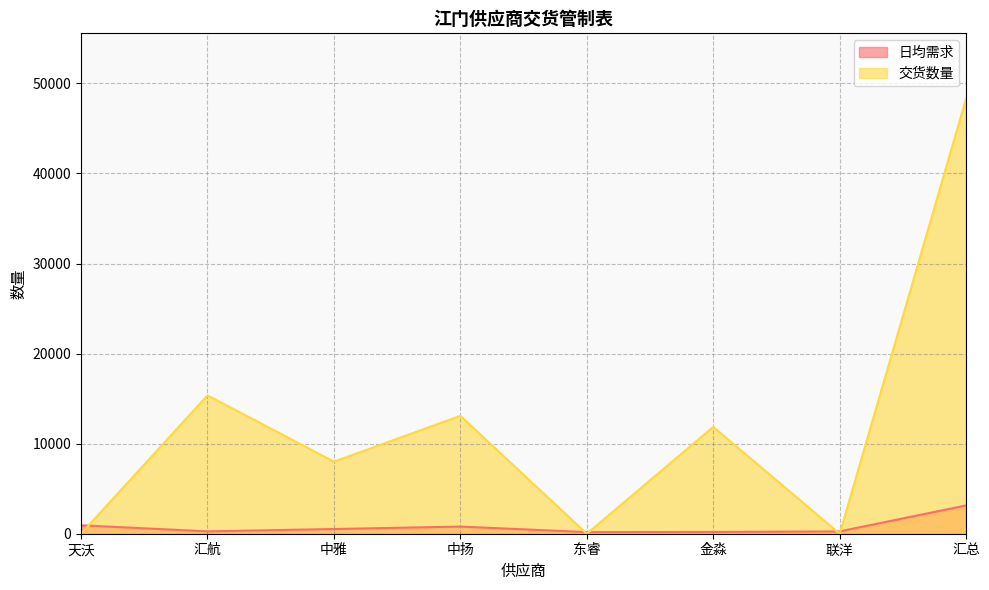

At which category does 交货数量 reach its first local valley?

中雅